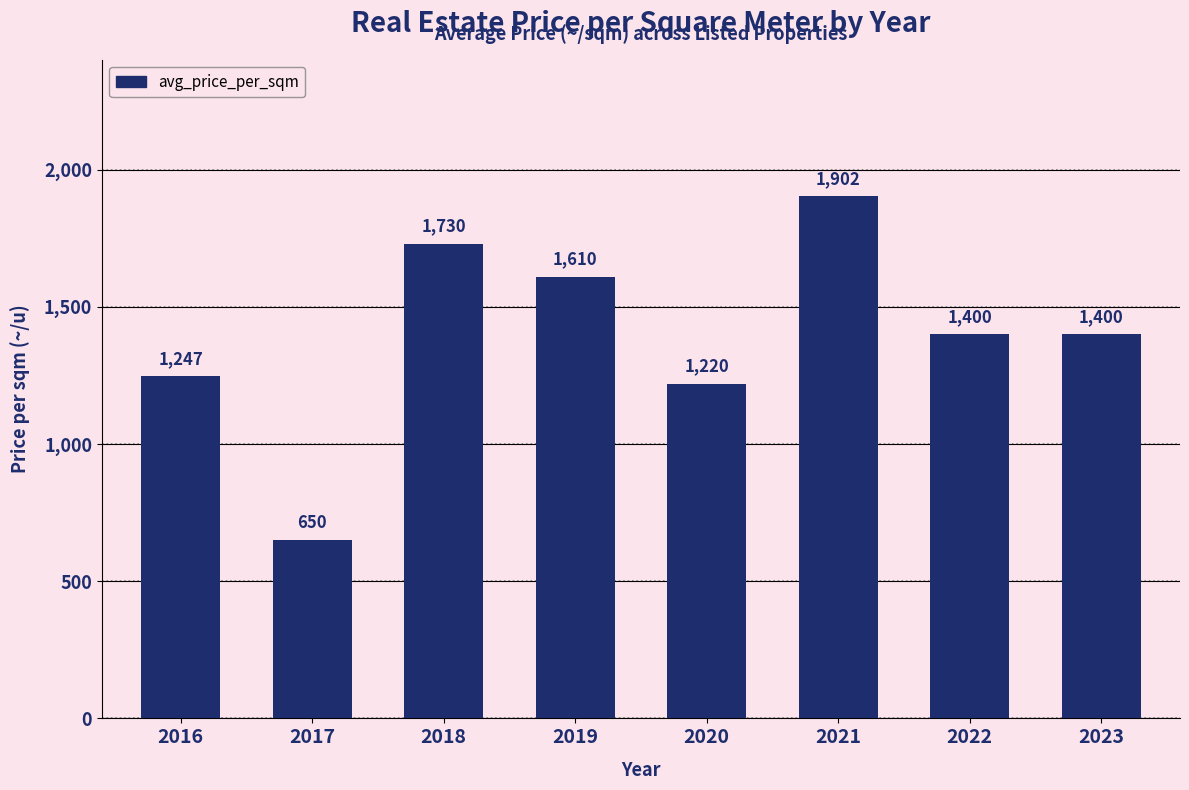

What is the value of the 2nd bar from the left?

650.0